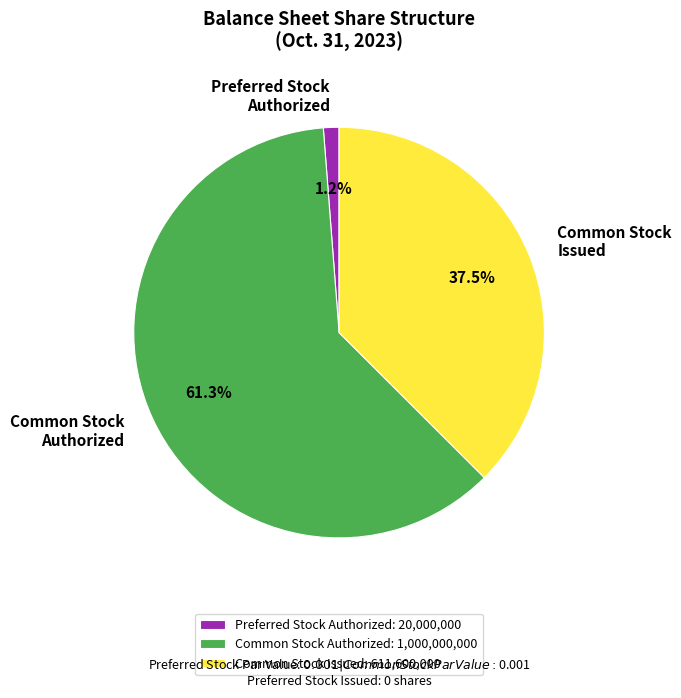

Which has a higher value, Common Stock Authorized or Common Stock Issued?

Common Stock Authorized